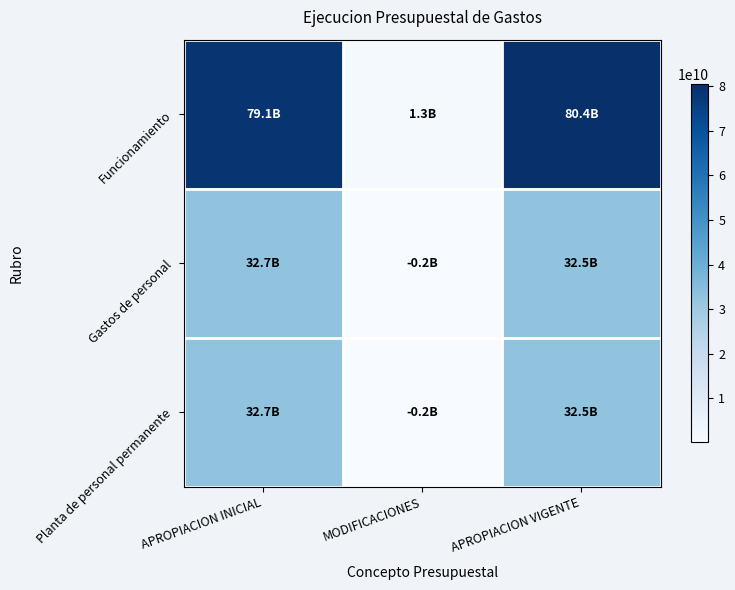

Which series has the largest range (max minus min)?

Funcionamiento